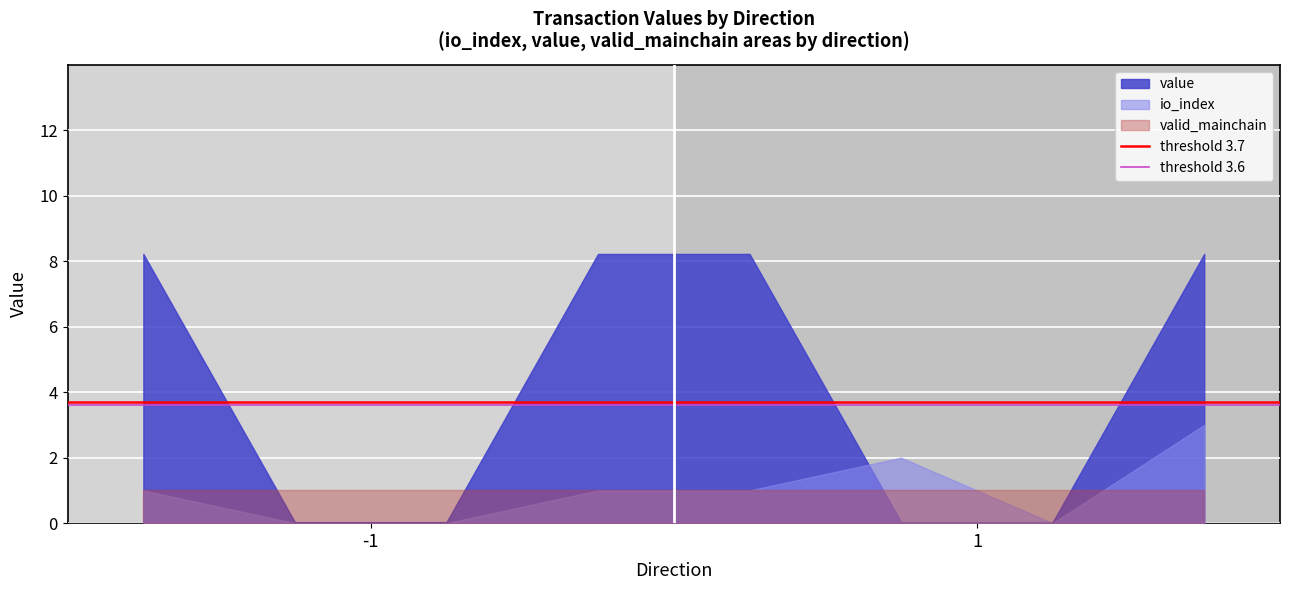

Which series has the widest spread of values?

value